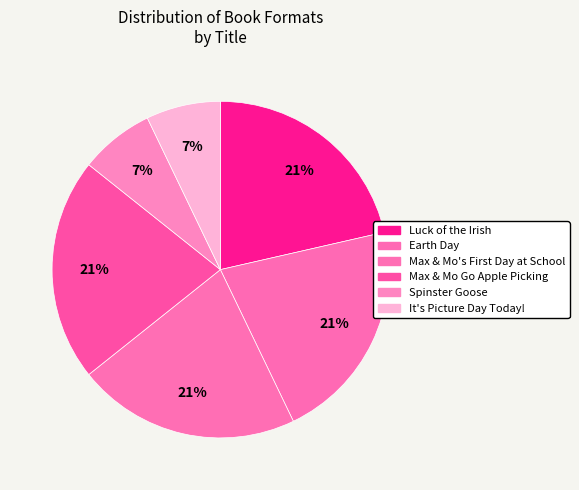

What percentage is the Luck of the Irish slice, to the nearest percent?

21%